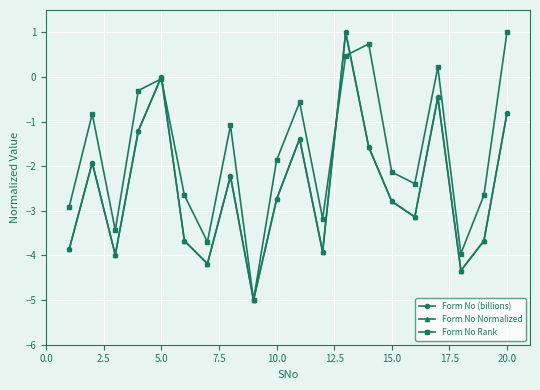

Does the chart have visible grid lines?

Yes